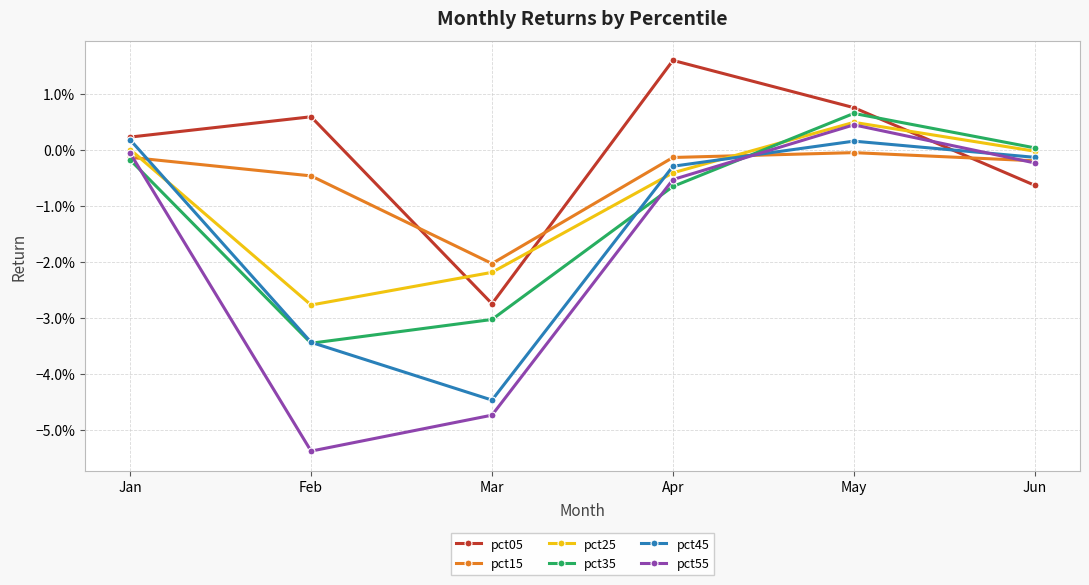

At which category is the sum across all series the highest?

May